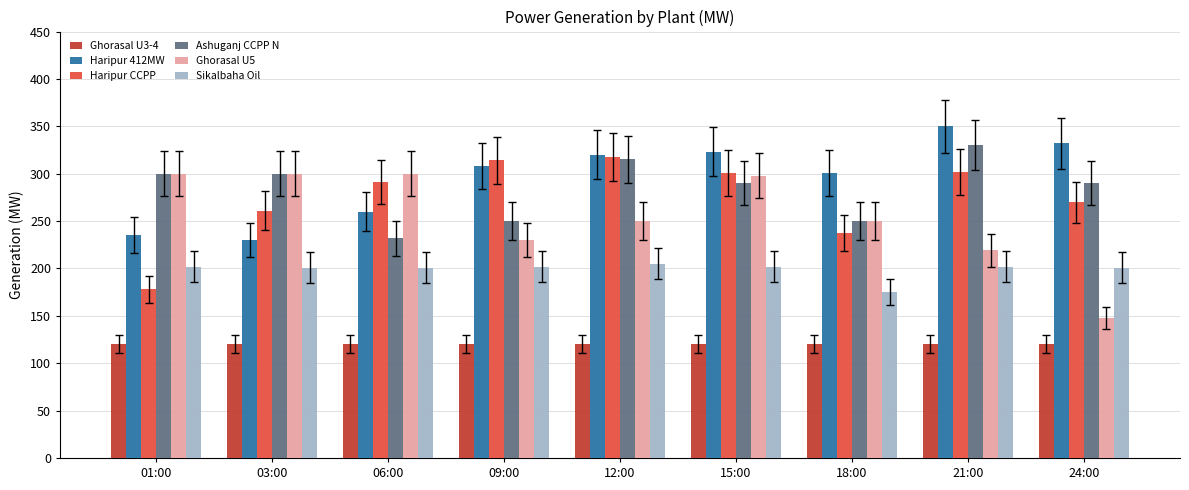

What is the sum of the Ghorasal U3-4 values at 15:00 and 24:00?

240